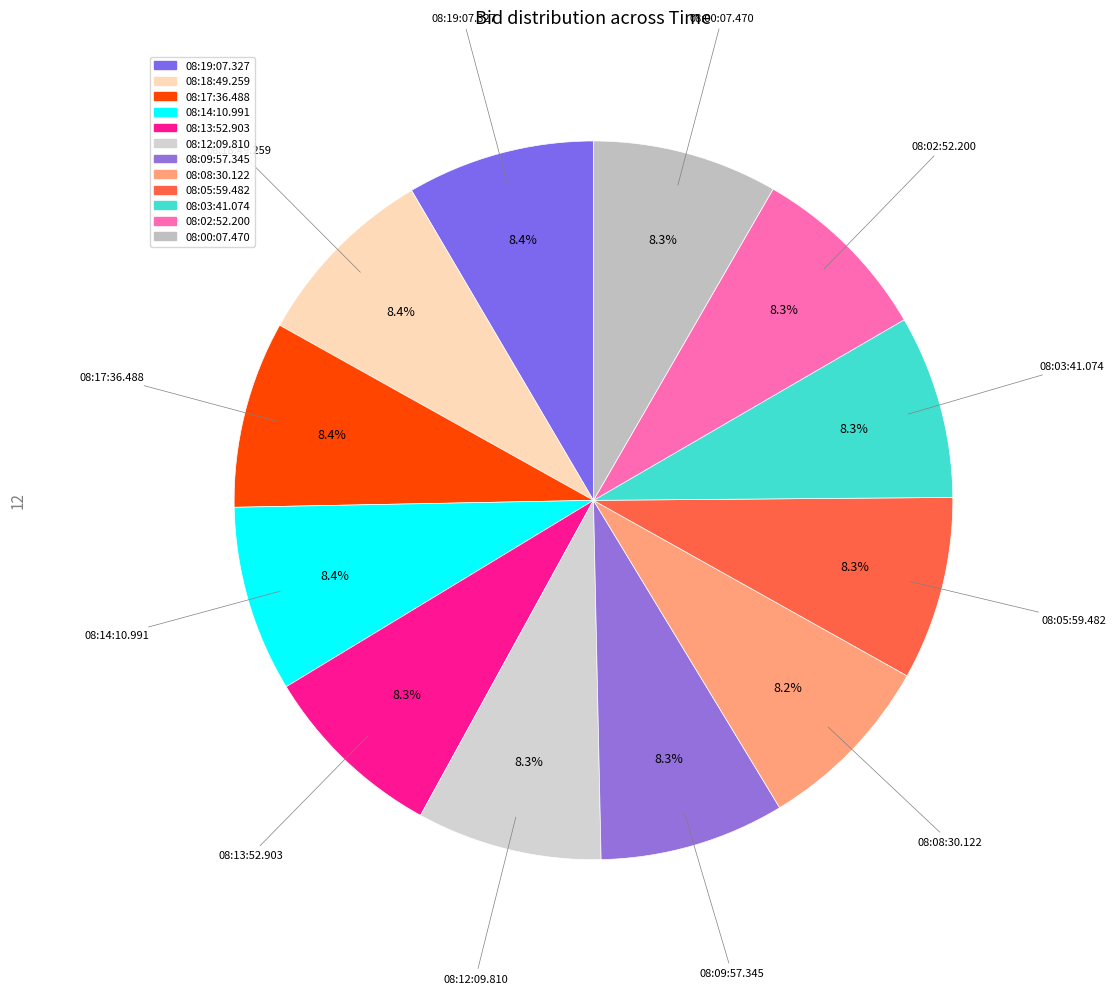

Does any single category account for the majority?

No